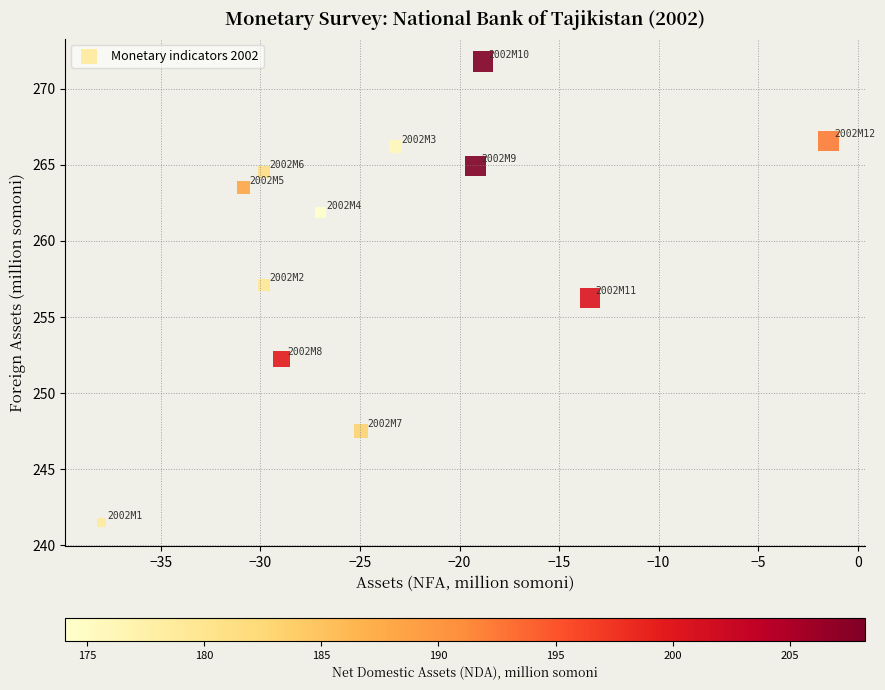

What is the range of X values (max minus min)?

36.5